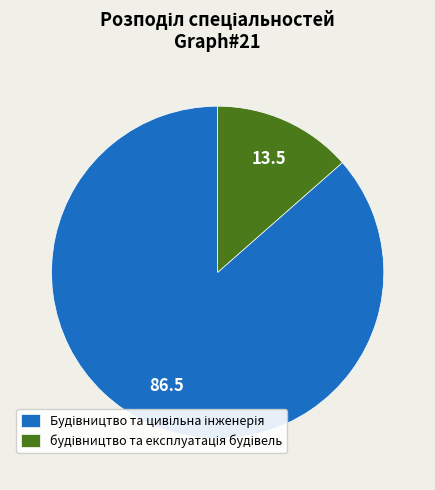

Is there a majority slice in this chart?

Yes